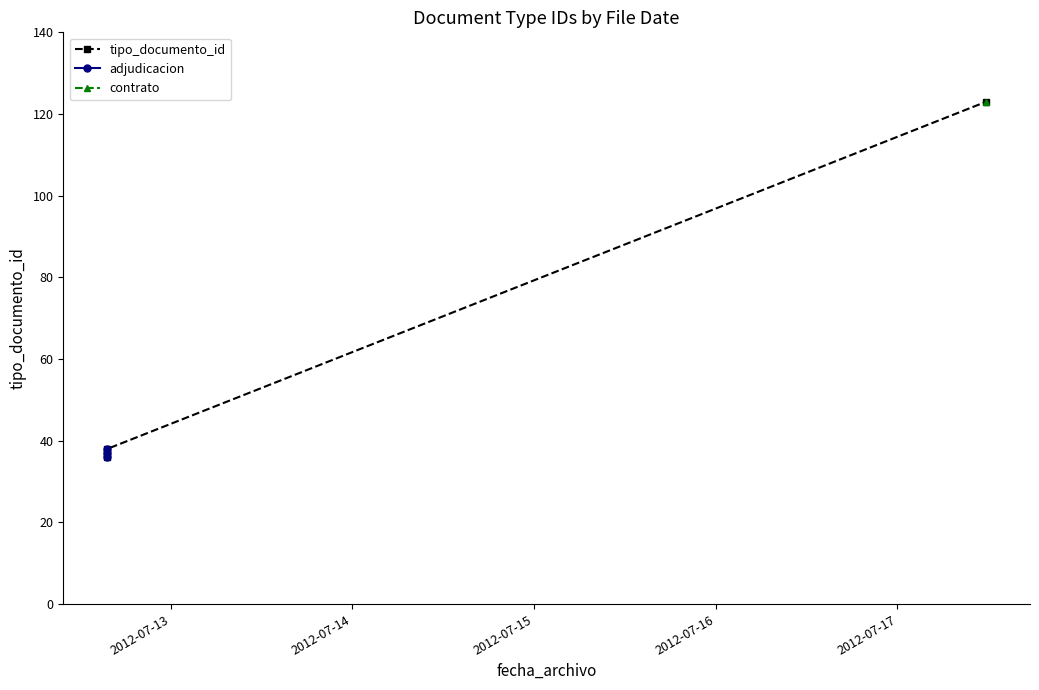

How many lines are shown in the chart?

1